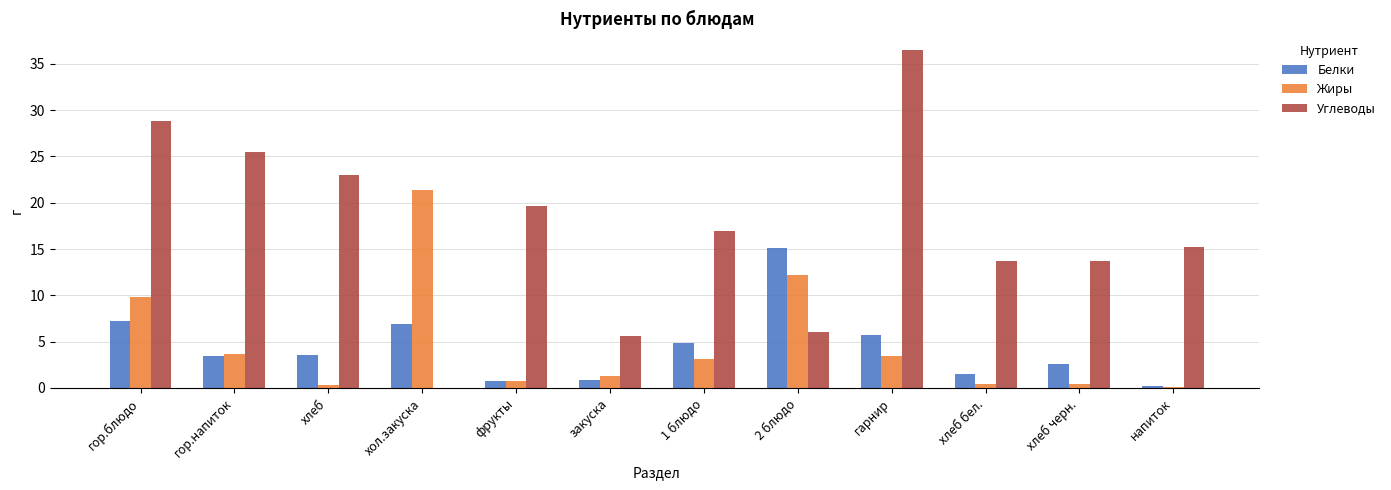

Which series changed the most between закуска and хлеб бел.?

Углеводы